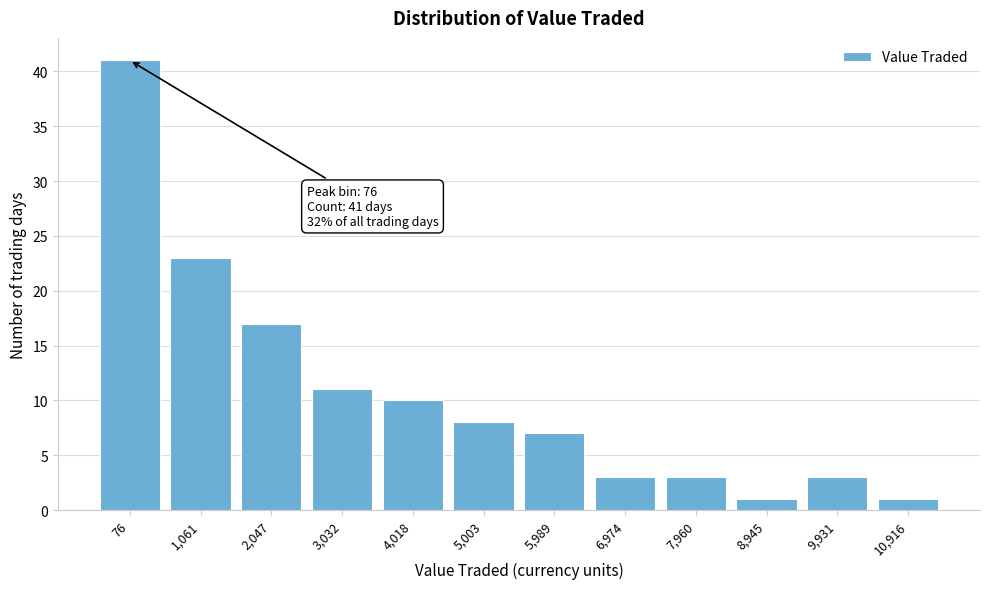

Reading left to right, list all the values displayed in this chart.

41	23	17	11	10	8	7	3	3	1	3	1